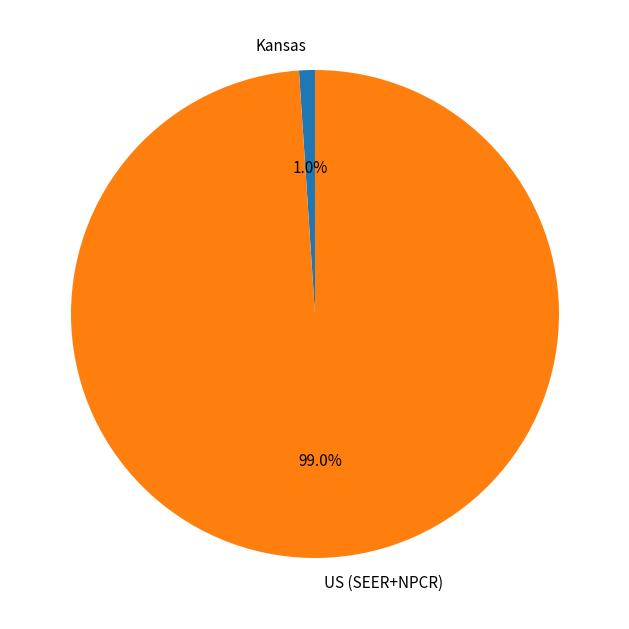

Is it true that US (SEER+NPCR) is 99% of the pie?

True